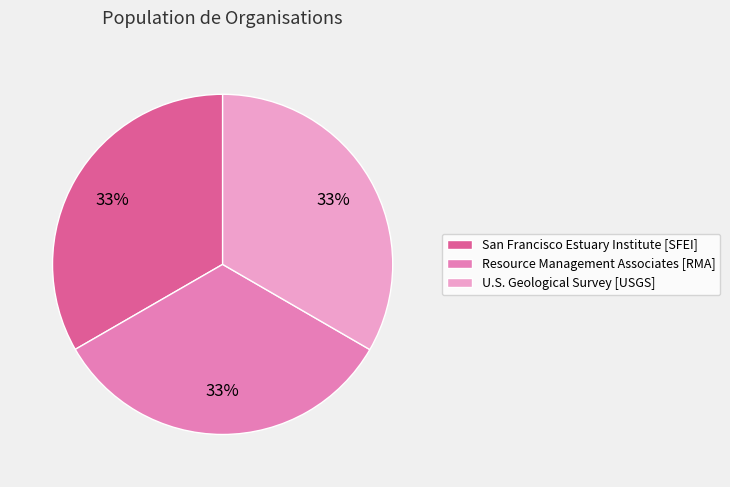

To the nearest percent, what is the average slice percentage?

33%